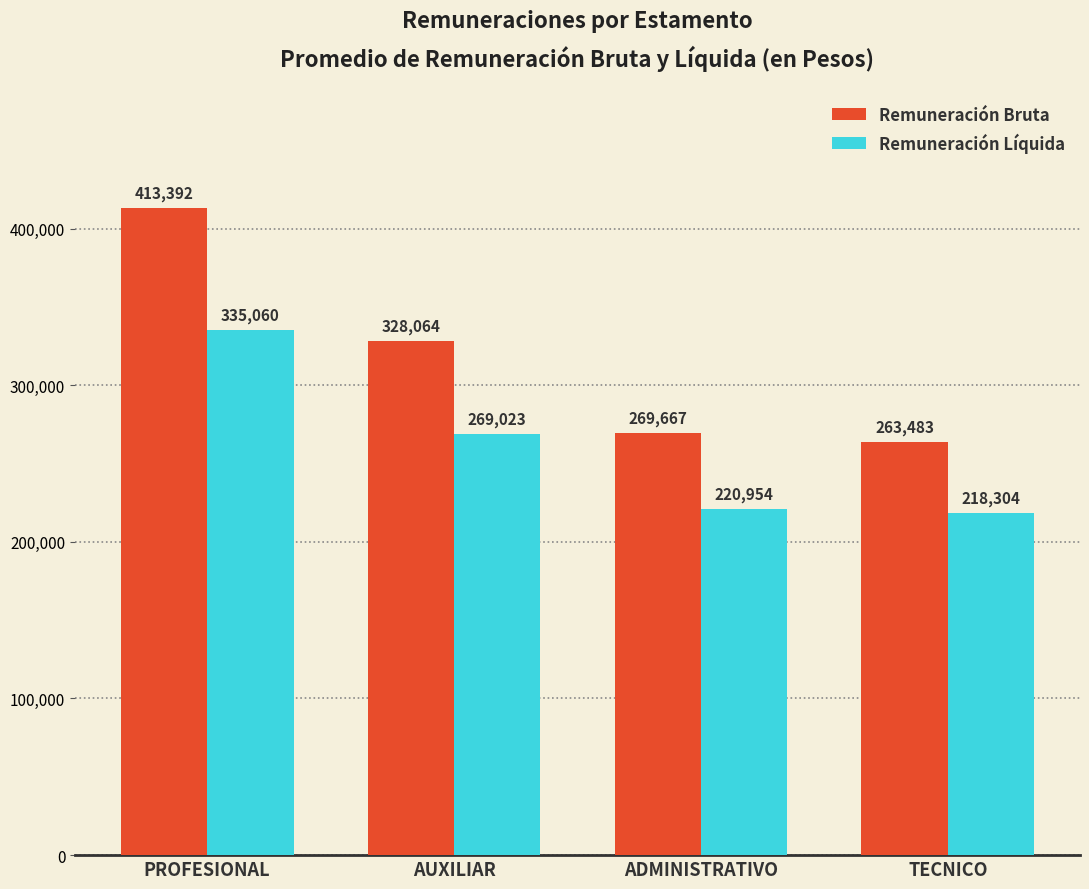

How many data points in Remuneración Bruta are less than 328064?

2